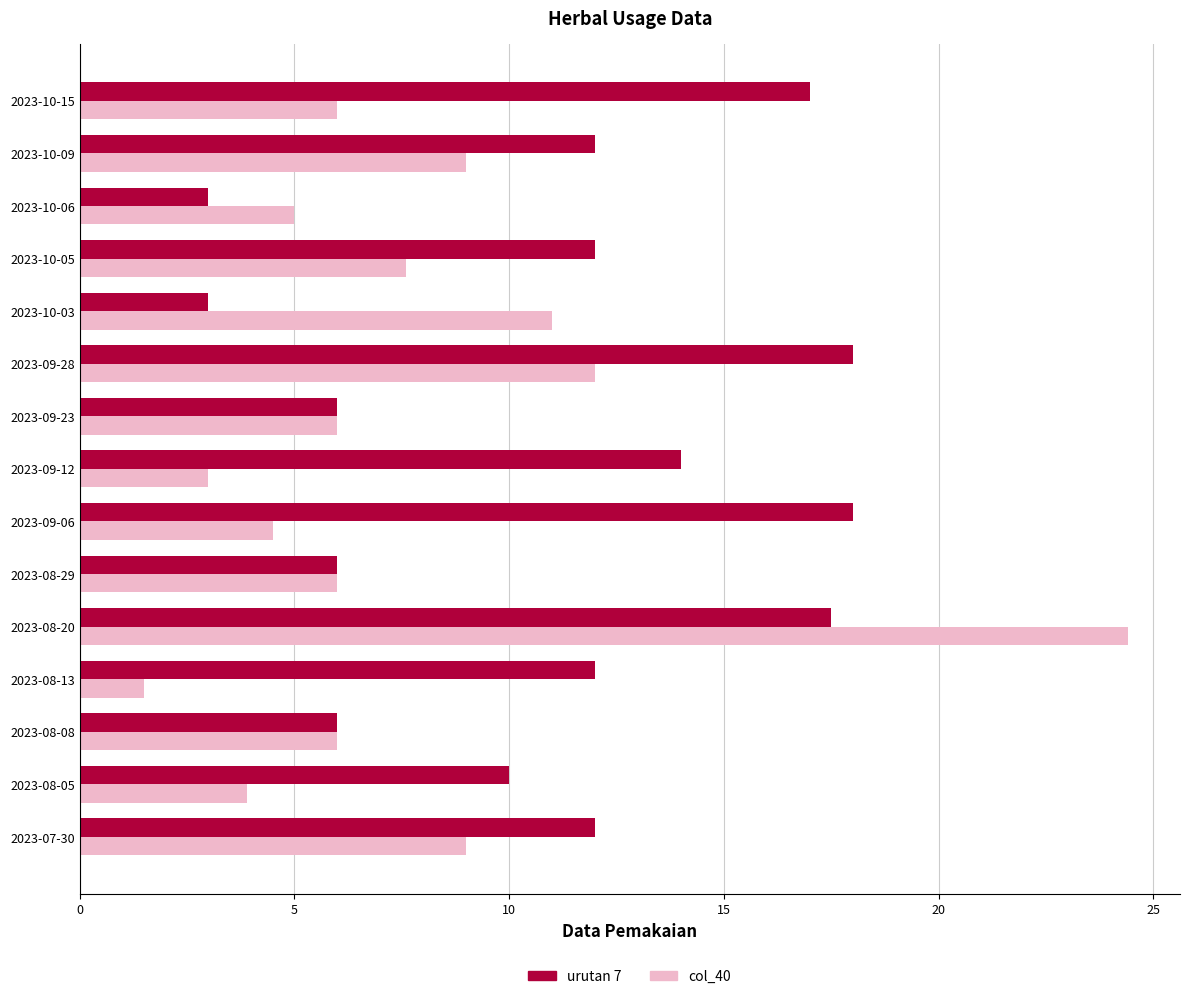

True or false: urutan 7 has a value of 12.0 at 2023-10-05.

True